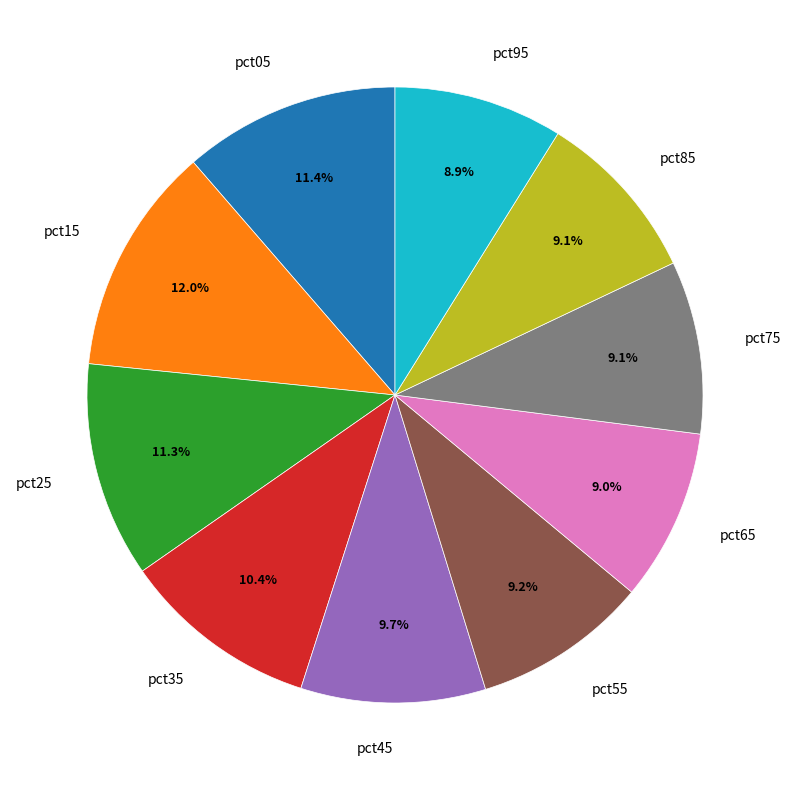

Count the number of slices in the pie.

10